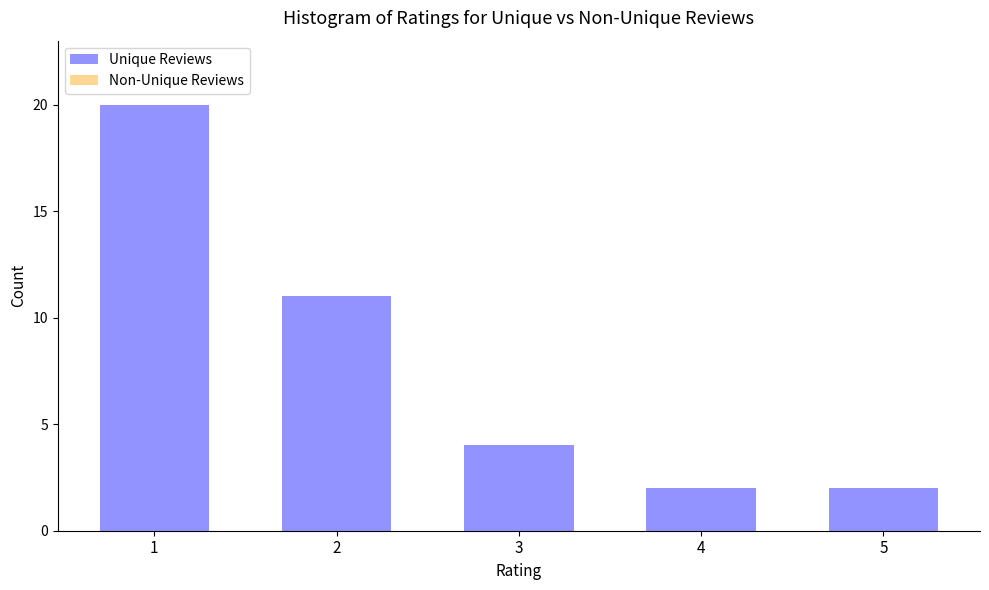

Reading left to right, what are all the values shown in this chart?

1=20	2=11	3=4	4=2	5=2